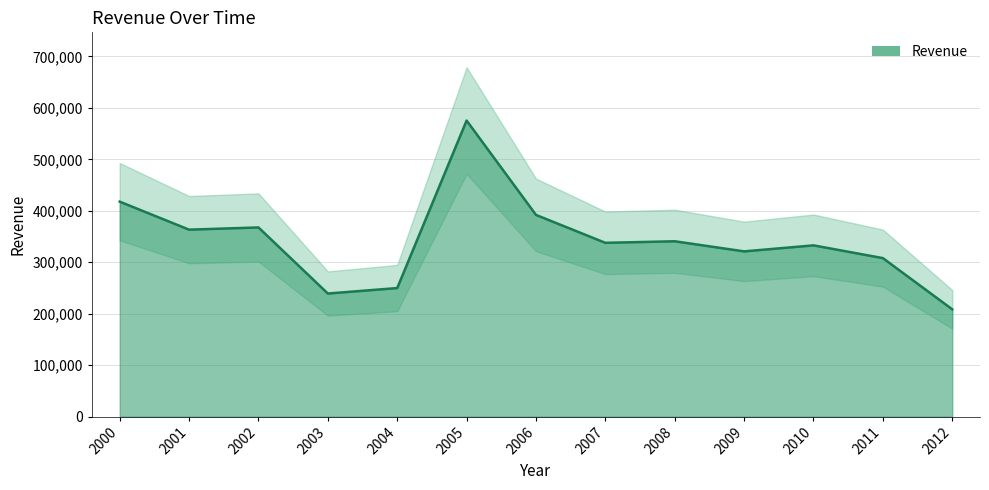

What is the average value?

342564